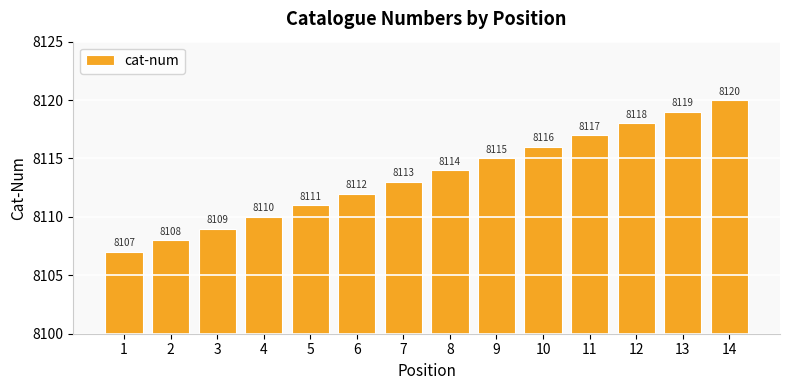

What is the maximum value shown in the chart?

8120